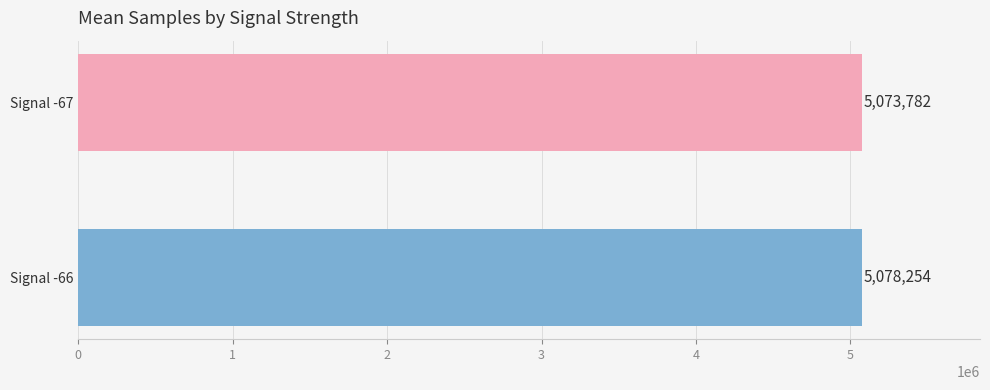

Reading top to bottom, transcribe all the data shown in this chart.

Signal -67=5073782	Signal -66=5078254